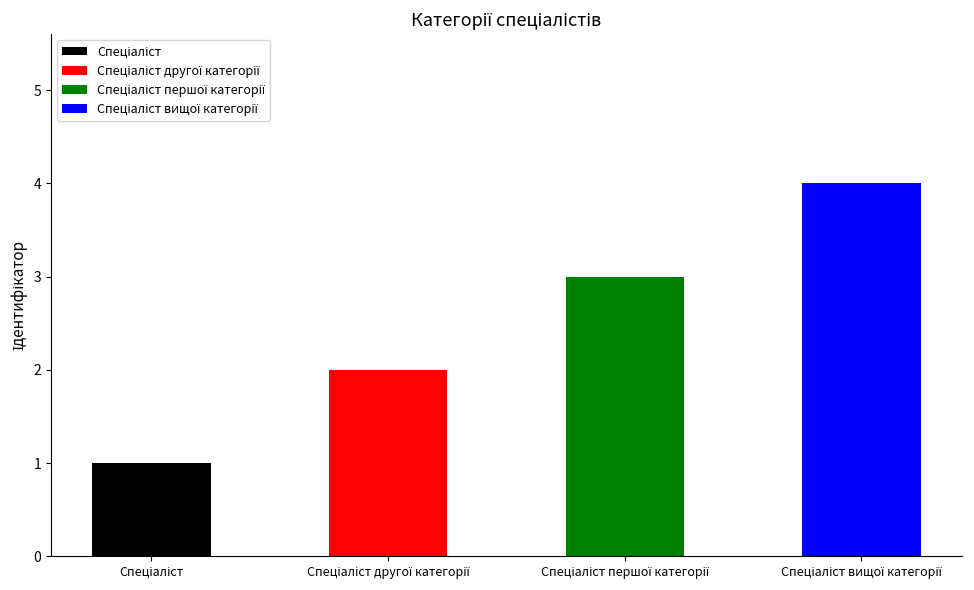

Count the number of values greater than 3.

1